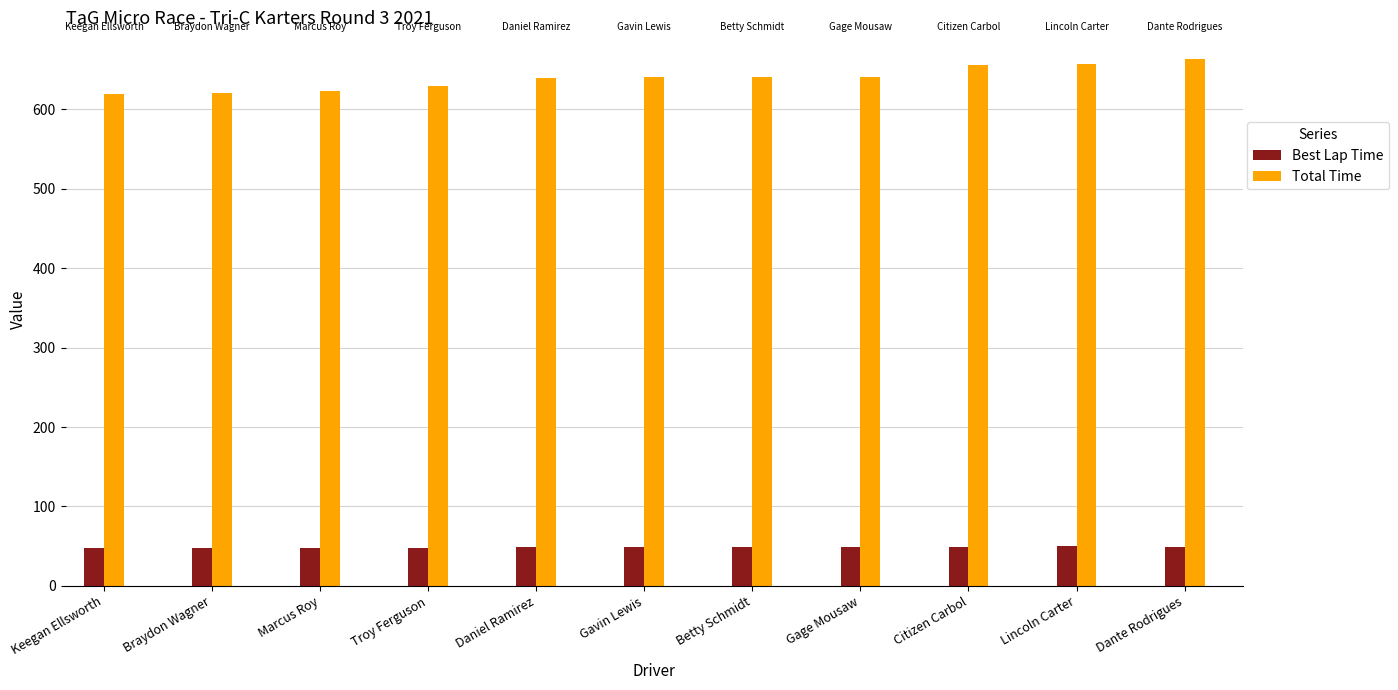

Which series has the largest range (max minus min)?

Total Time